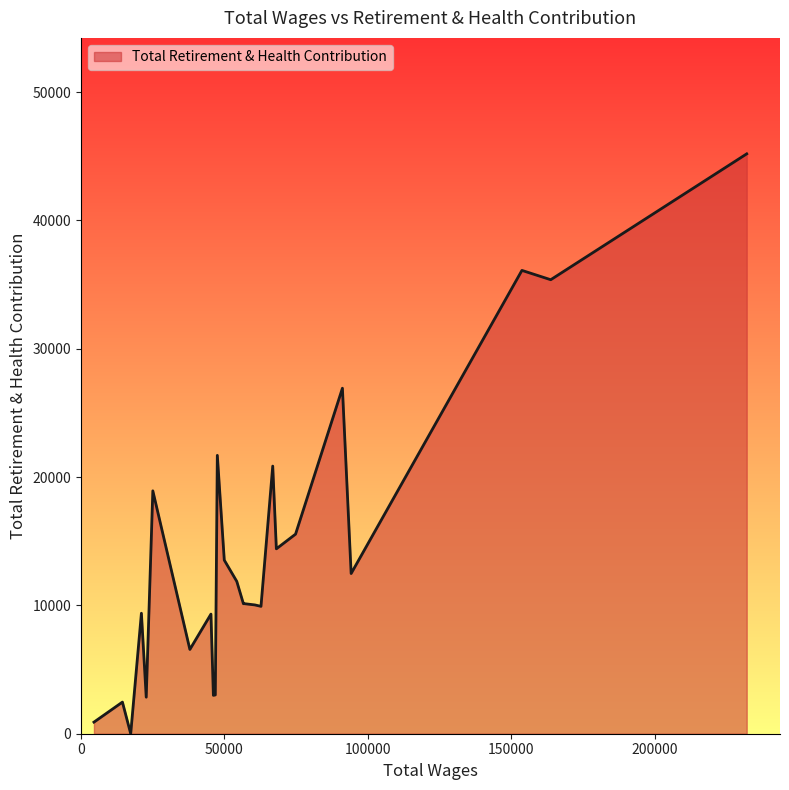

What is the maximum value shown in the chart?

45189